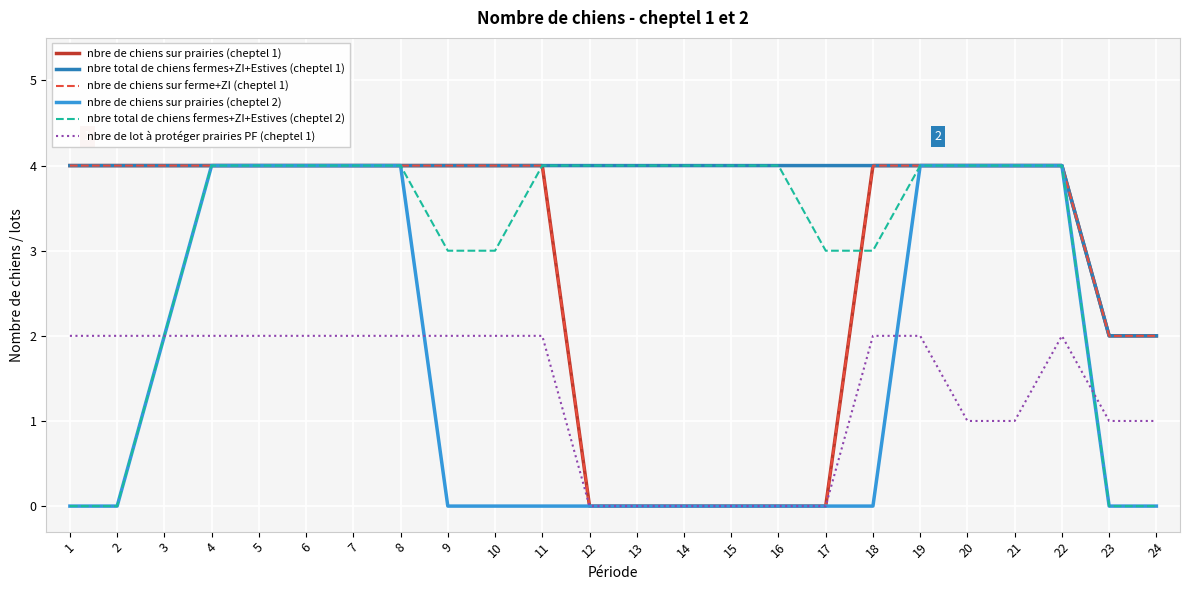

At how many categories does at least one series exceed 1?

24